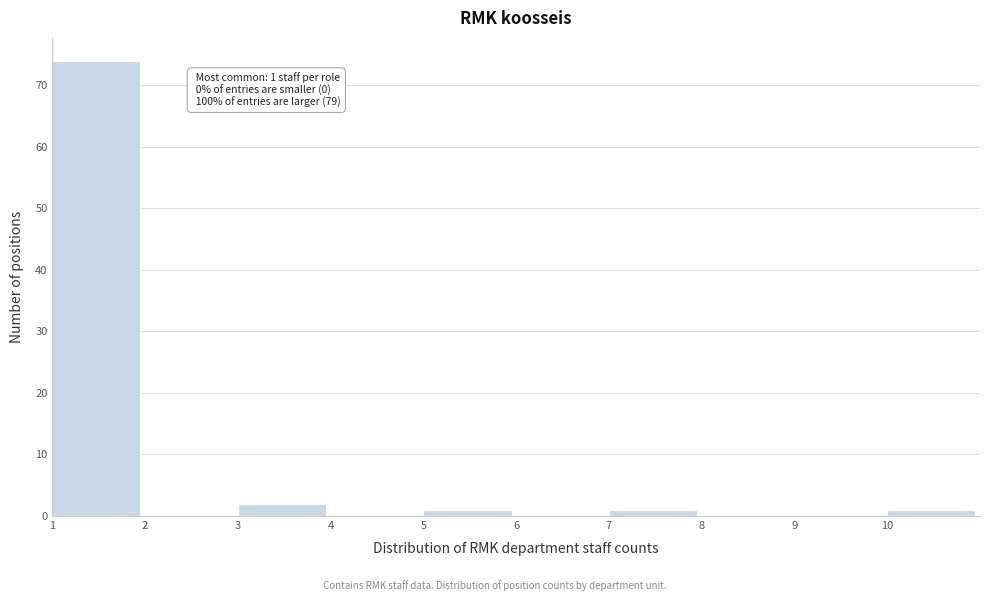

Which range on the x-axis has the tallest bar?

1 to 2